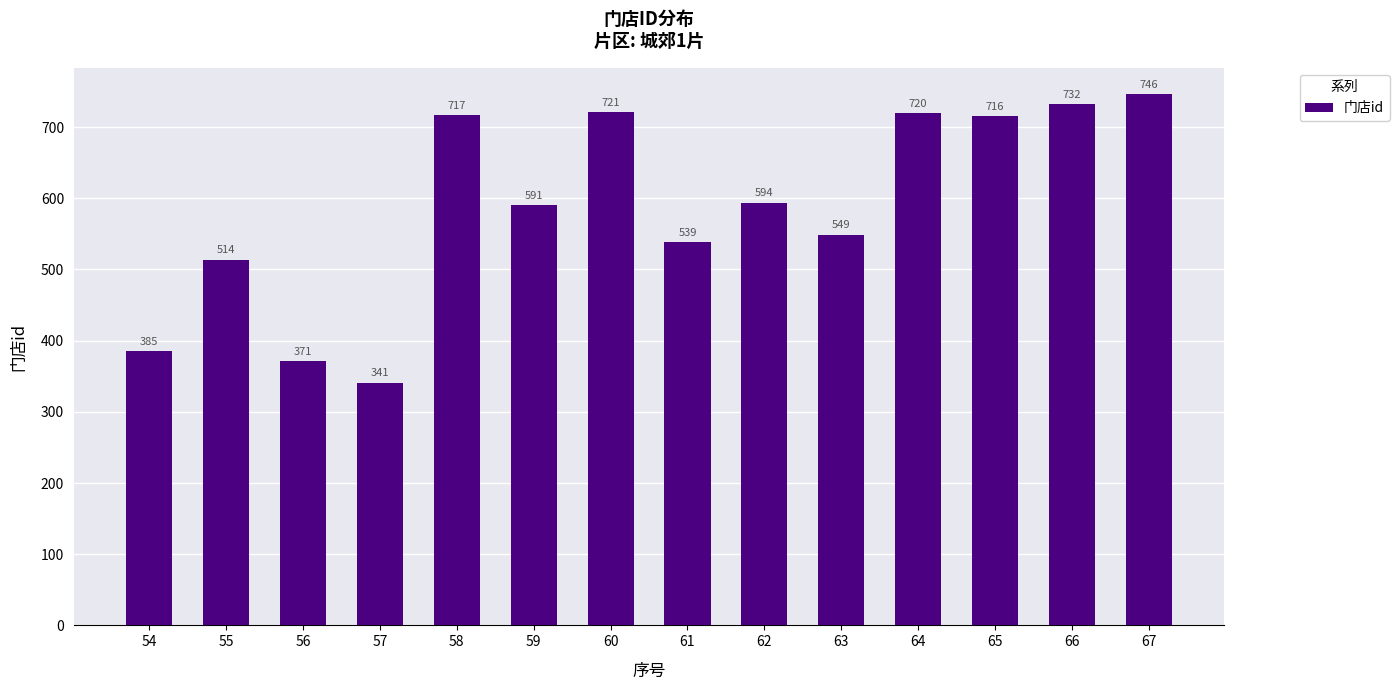

Between 54 and 66, which is larger?

66